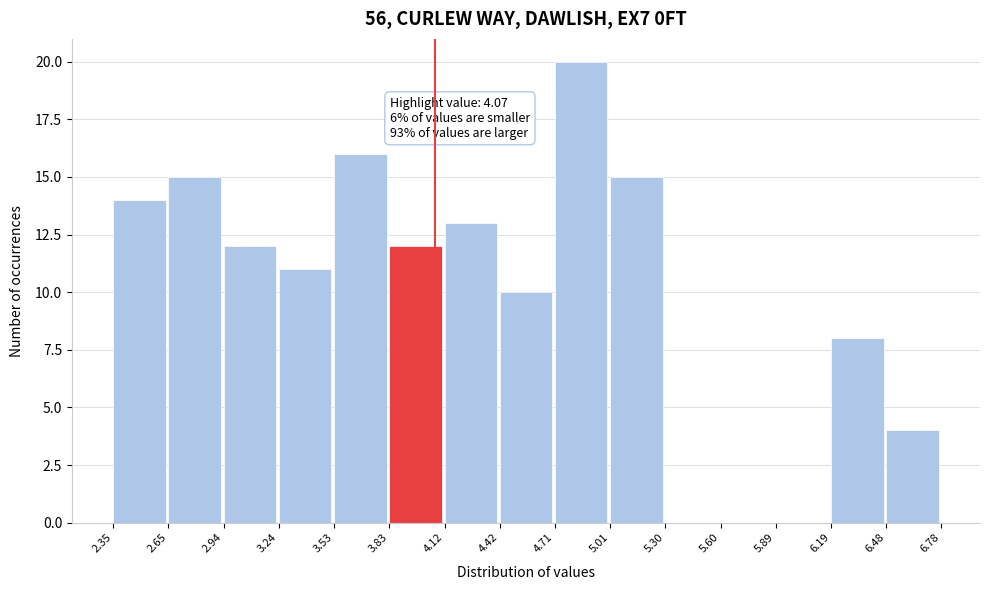

Which range on the x-axis has the tallest bar?

4.71 to 5.01